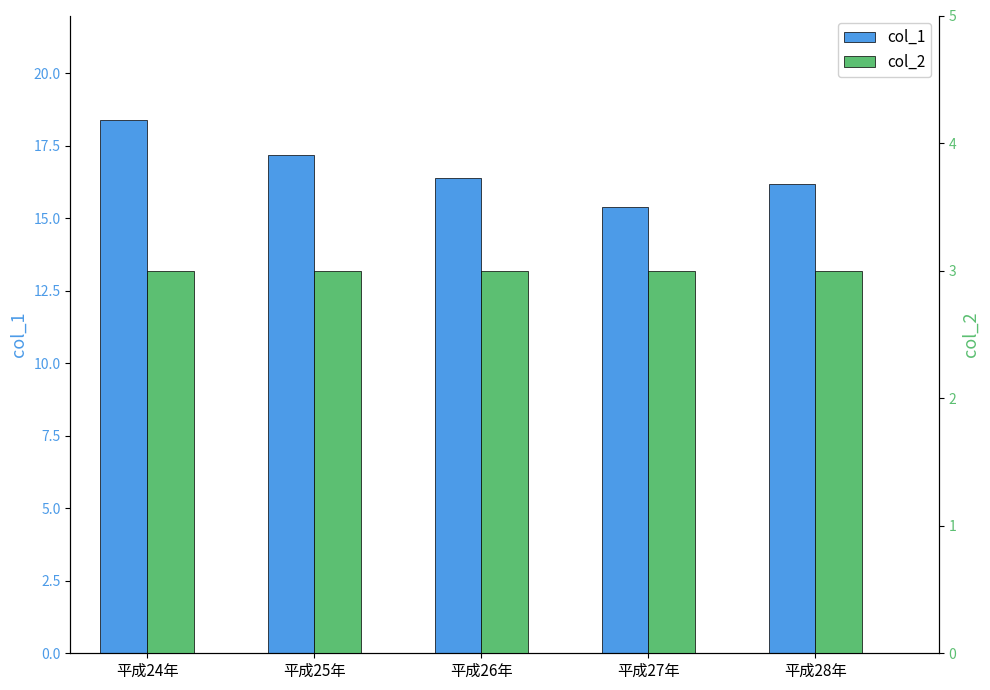

Where is col_2 nearest to the value 3?

平成24年